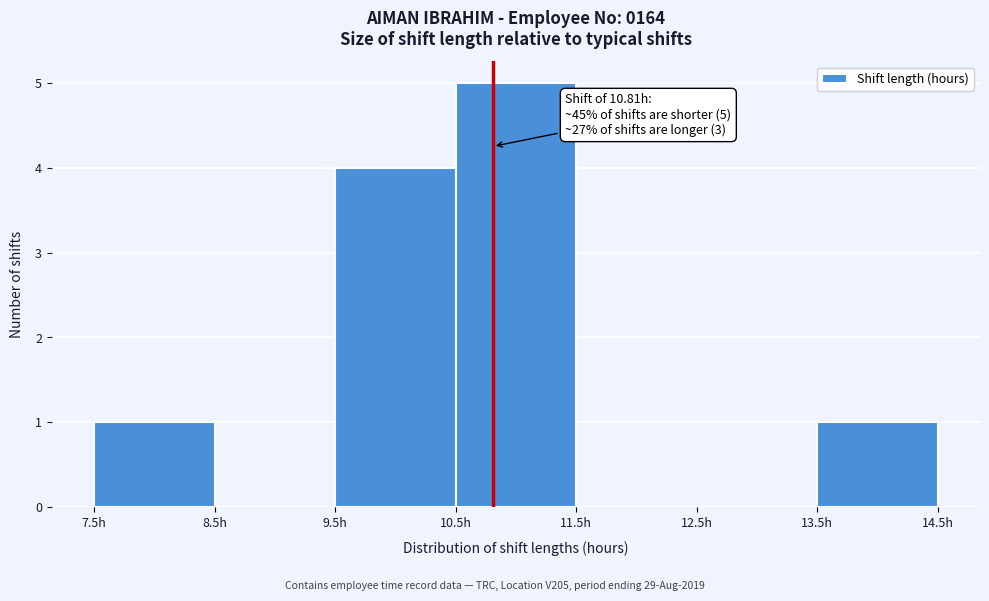

Which range on the x-axis has the tallest bar?

10.5 to 11.5